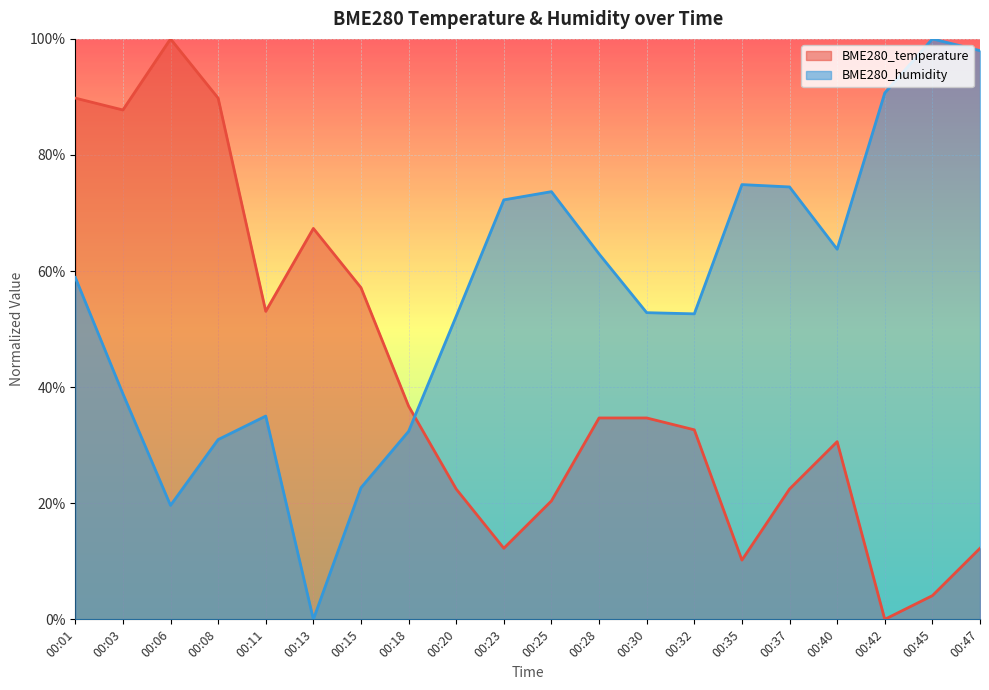

At which label is BME280_humidity closest to 0?

00:13